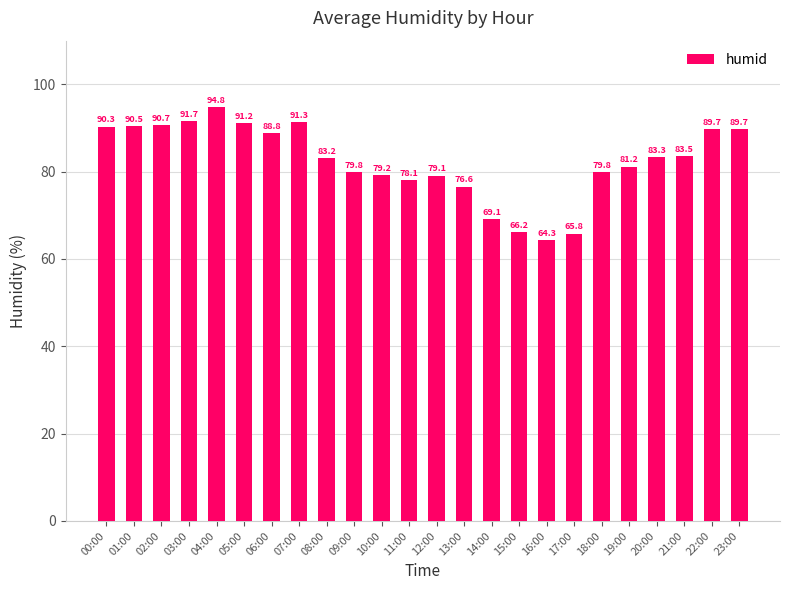

What is the difference between the maximum and minimum values?

30.4